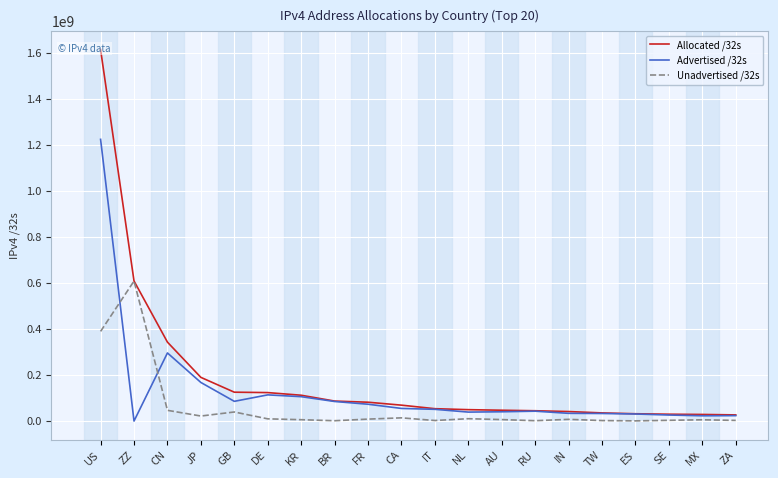

What is the sum of the Advertised /32s values at NL and RU?

82464128